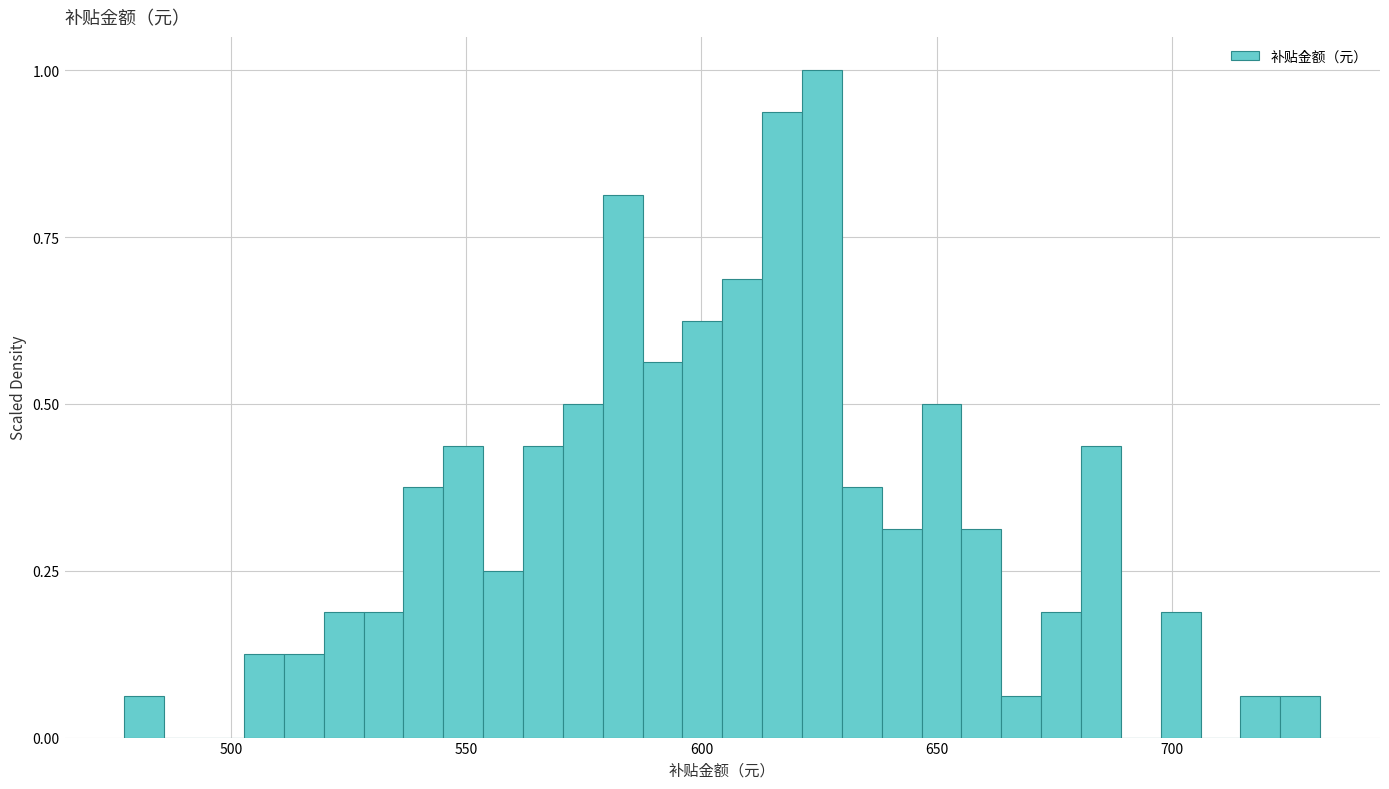

Read against the x-axis, roughly where is the centre of the tallest bar?

625